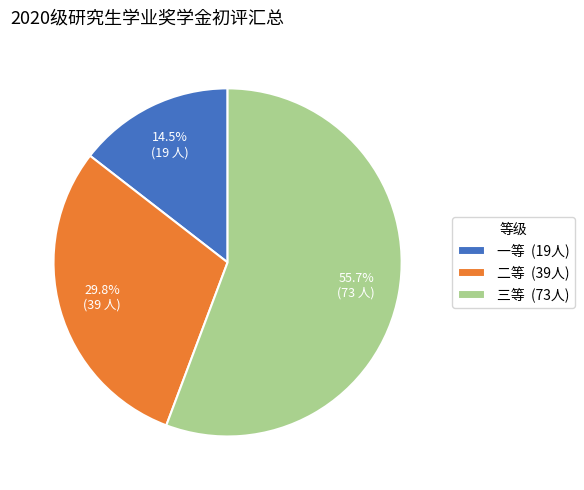

What is the total percentage of 二等 and 三等?

85.5%